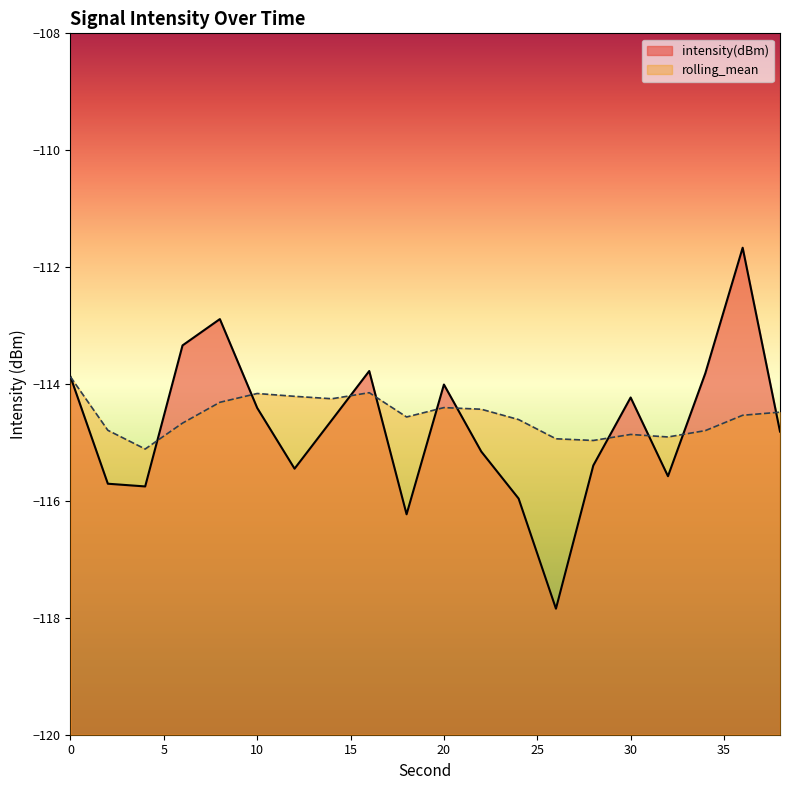

True or false: intensity(dBm) has a value of -114.6 at 14.

True